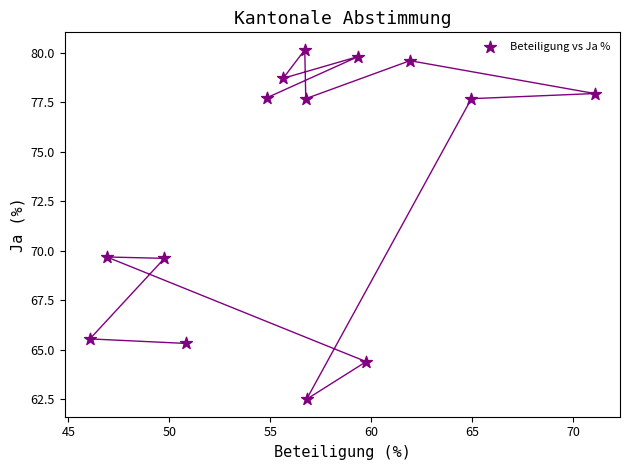

What is the range of Y values (max minus min)?

17.7